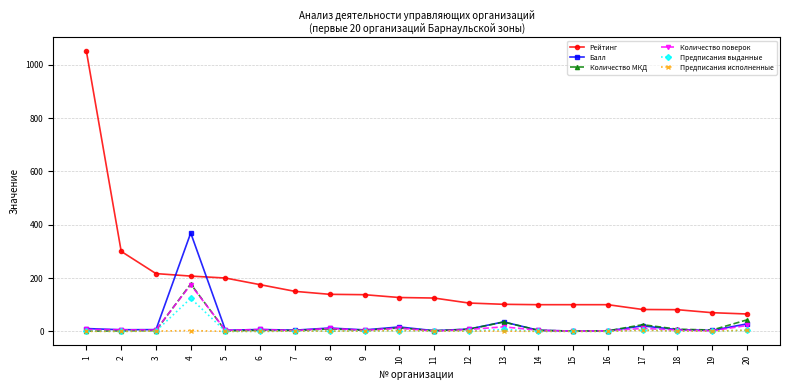

Is the value of Рейтинг at 15 greater than the value of Количество поверок at 18?

Yes